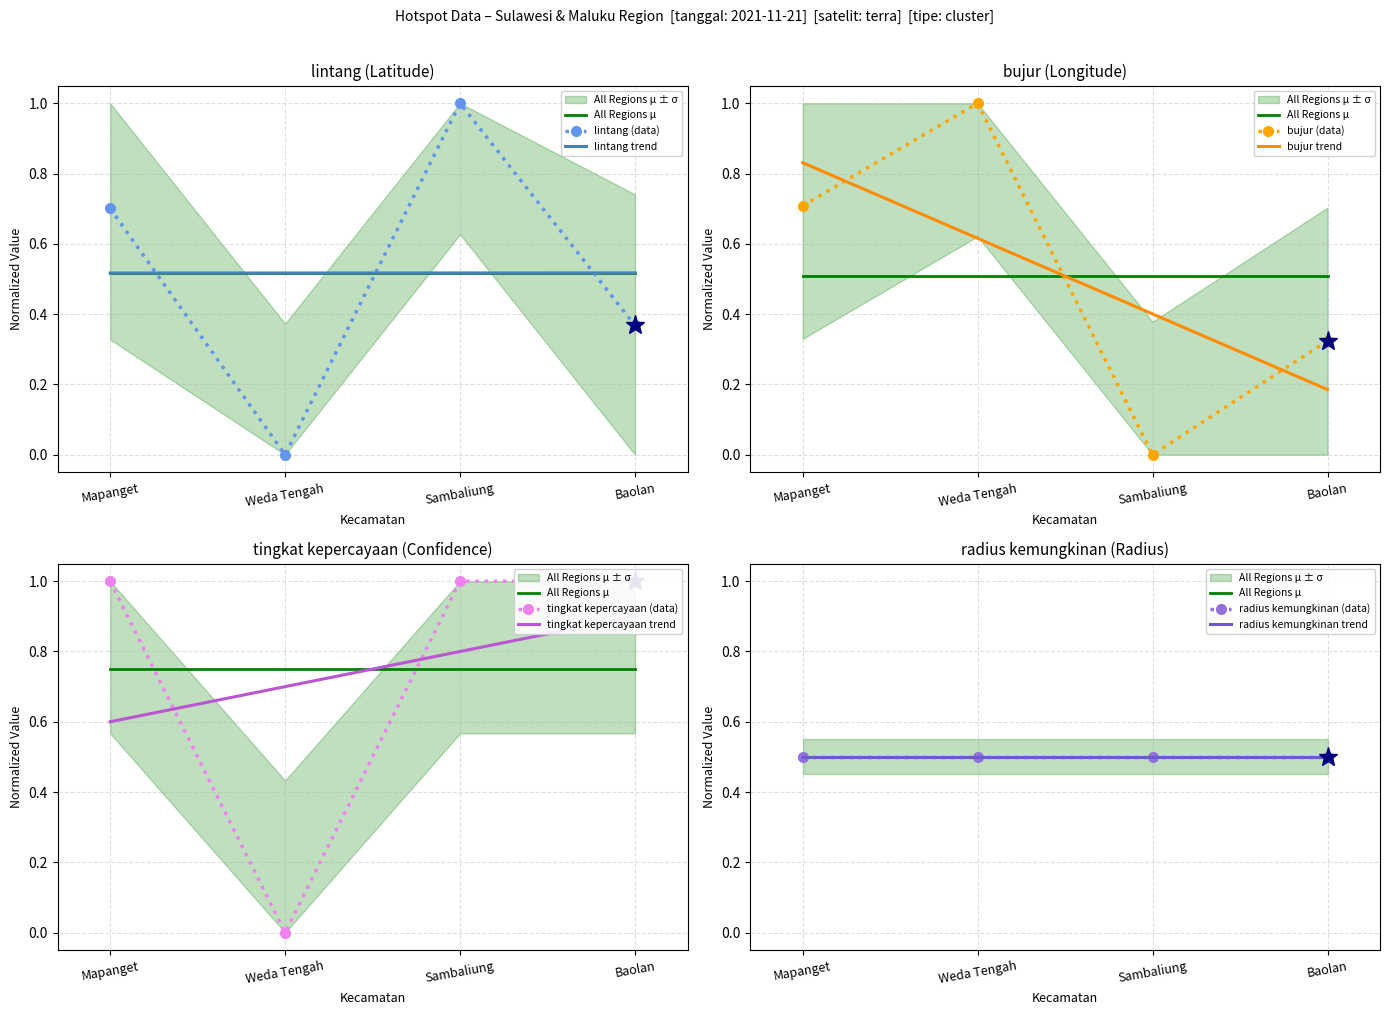

What is the sum of the bujur values at Baolan and Mapanget?

1.0